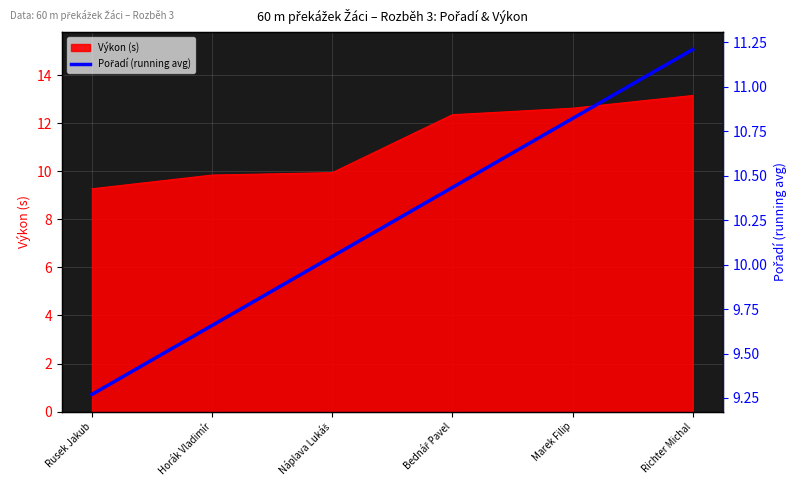

The Výkon (s) series shows 7.5 at Richter Michal. True or false?

False